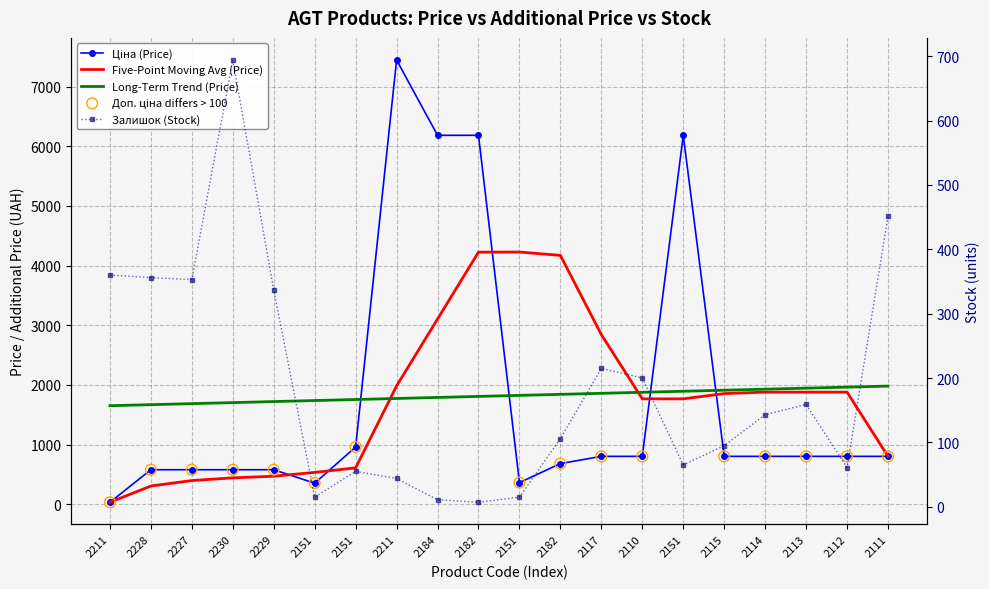

Which series contains the lowest Y value?

Залишок